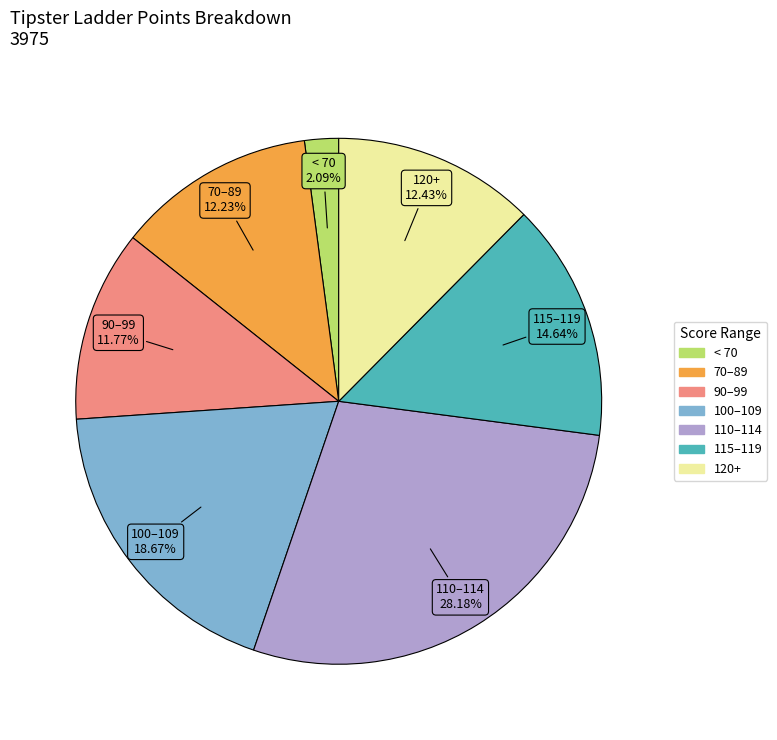

Is there a majority slice in this chart?

No